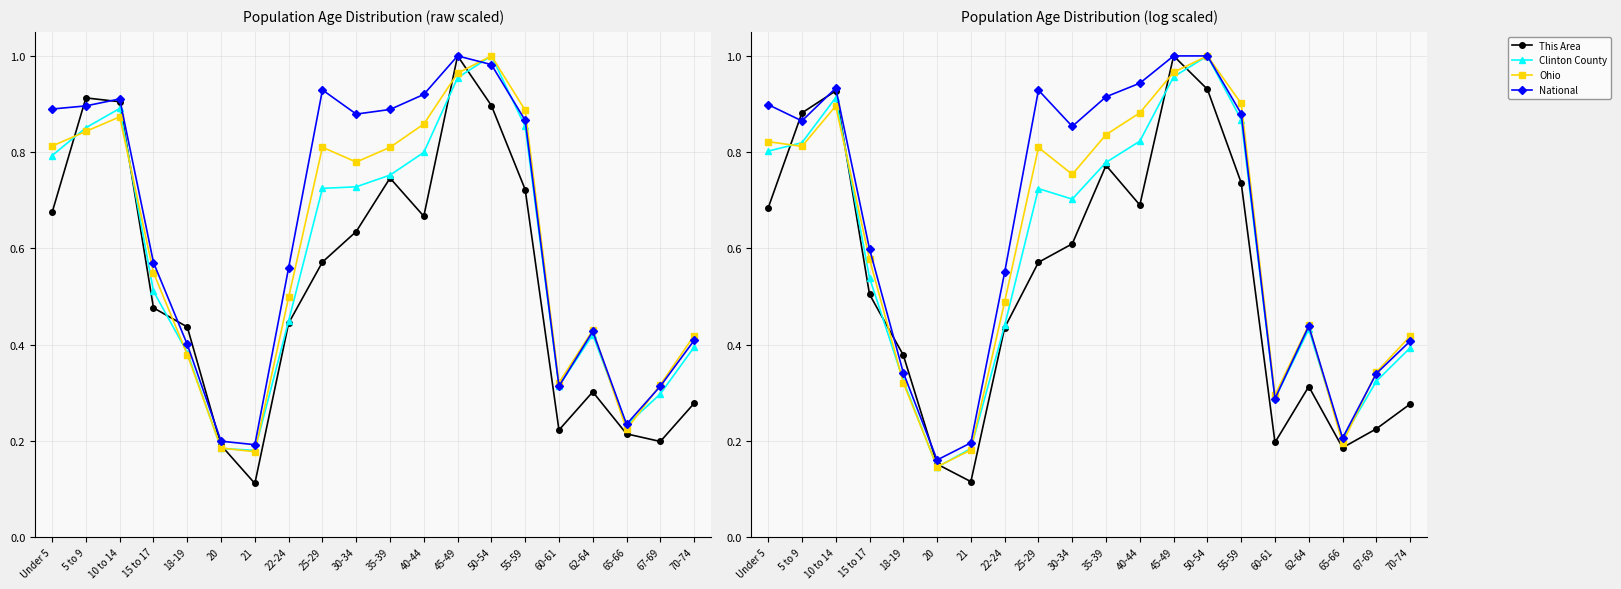

Is this an area chart (filled region under the line)?

No